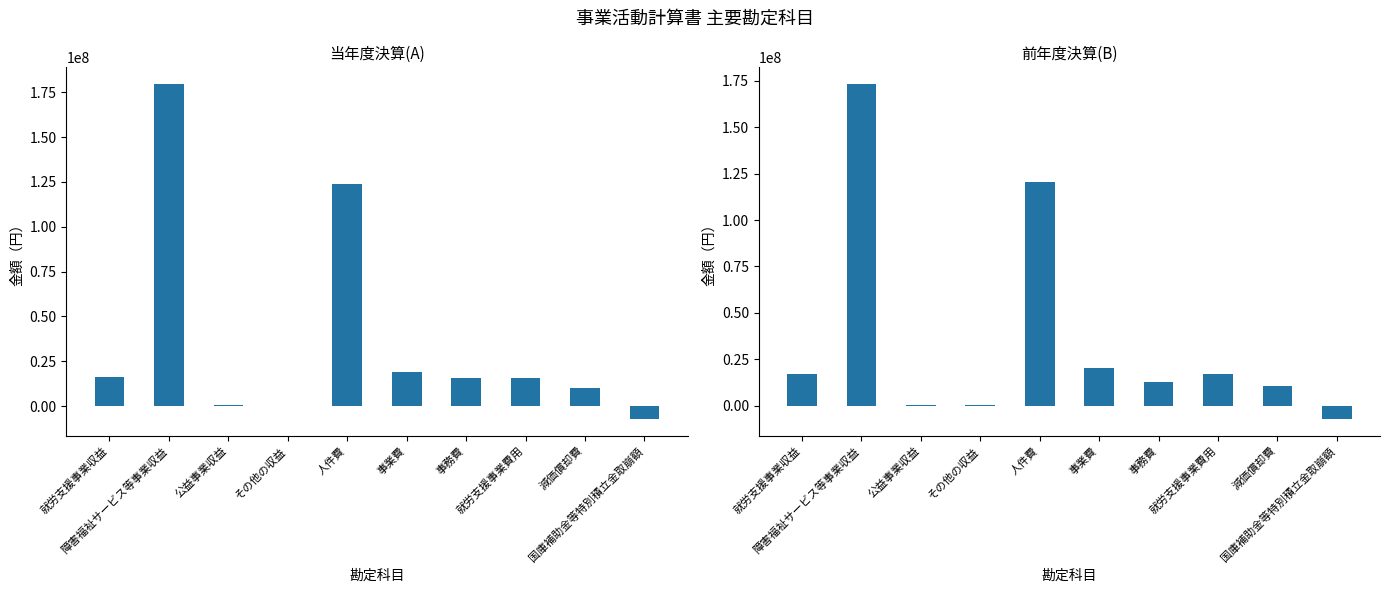

Are the bars horizontal?

No